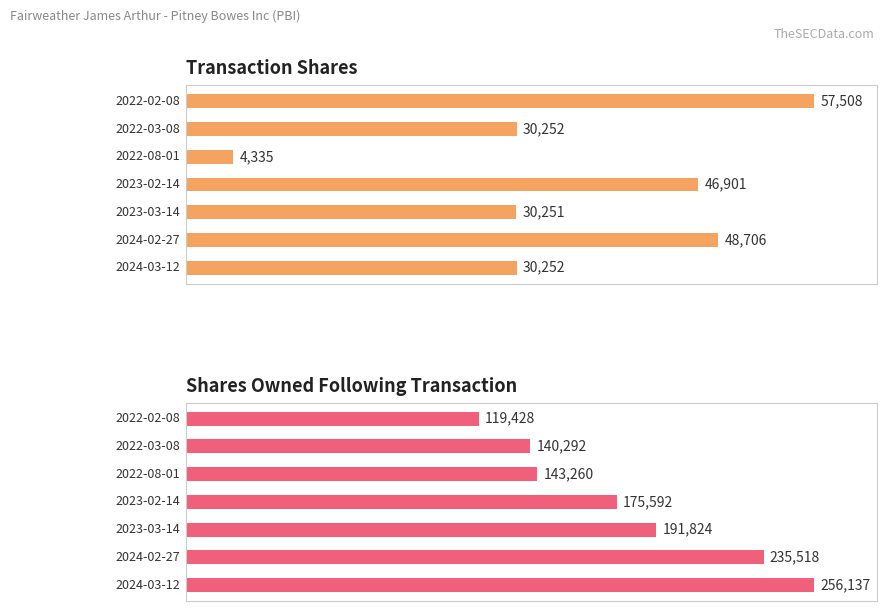

Which category has the lowest value in the sharesOwnedFollowingTransaction series?

2022-02-08